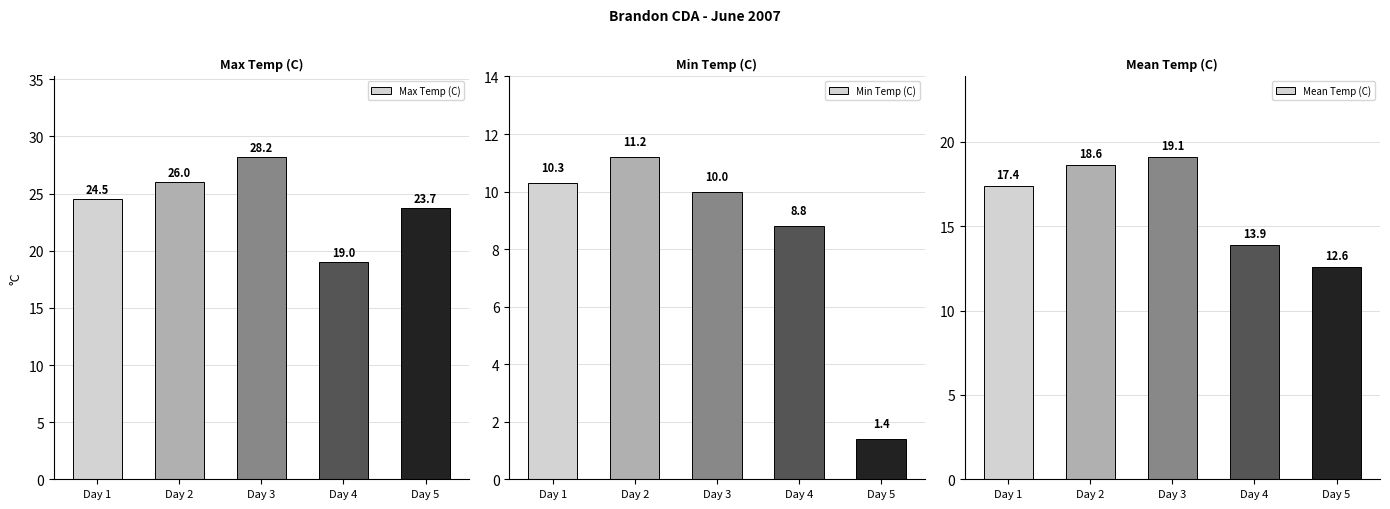

What is the difference between the highest and lowest values at Day 3?

18.2